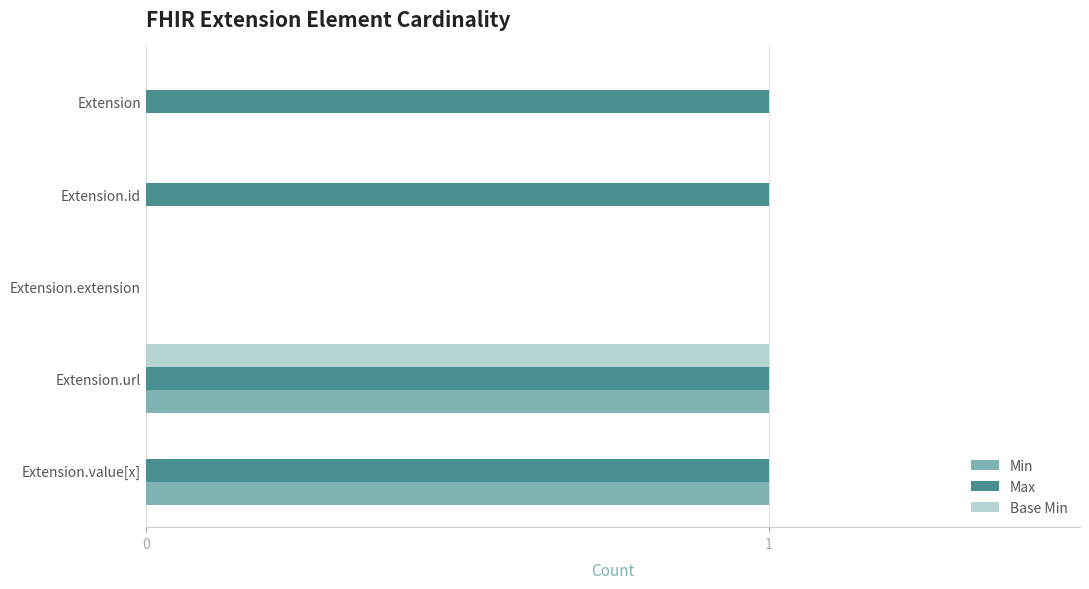

At which category is the sum across all series the highest?

Extension.url